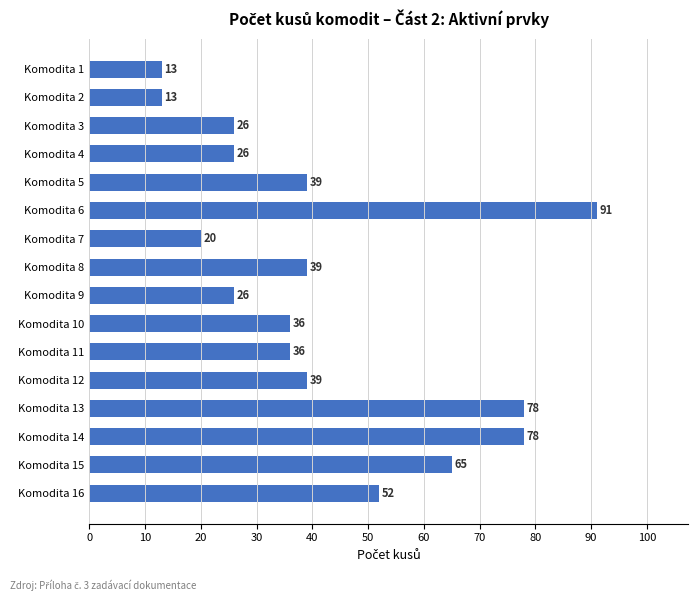

What is the difference between the second highest and second lowest values?

65